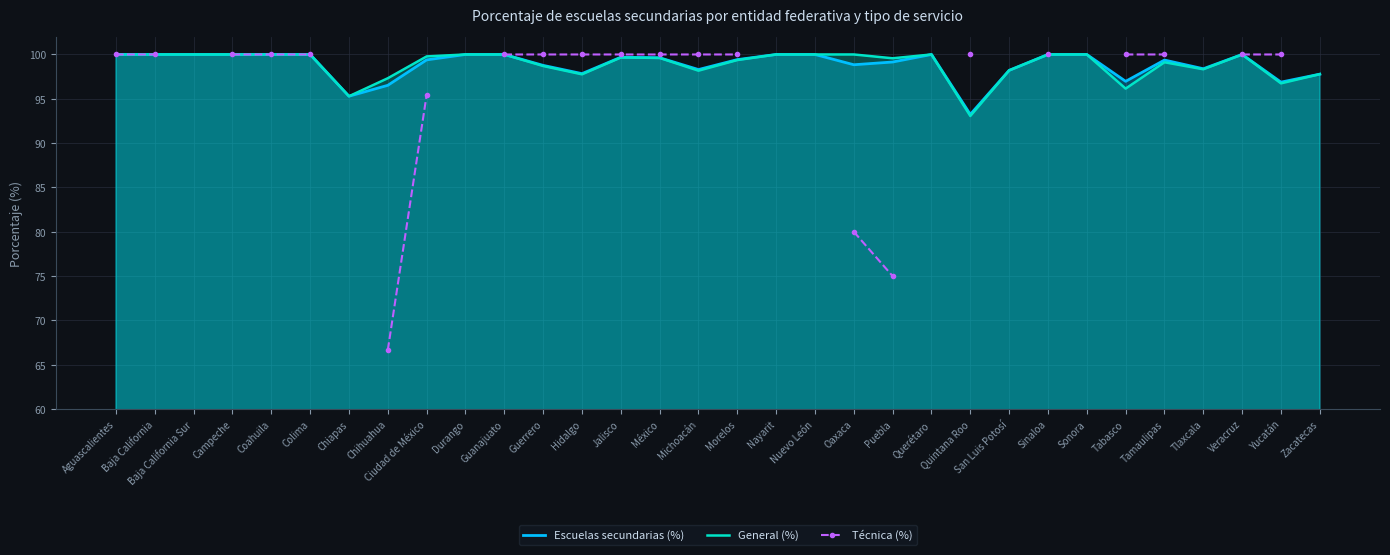

True or false: General (%) and Técnica (%) cross at least once.

False